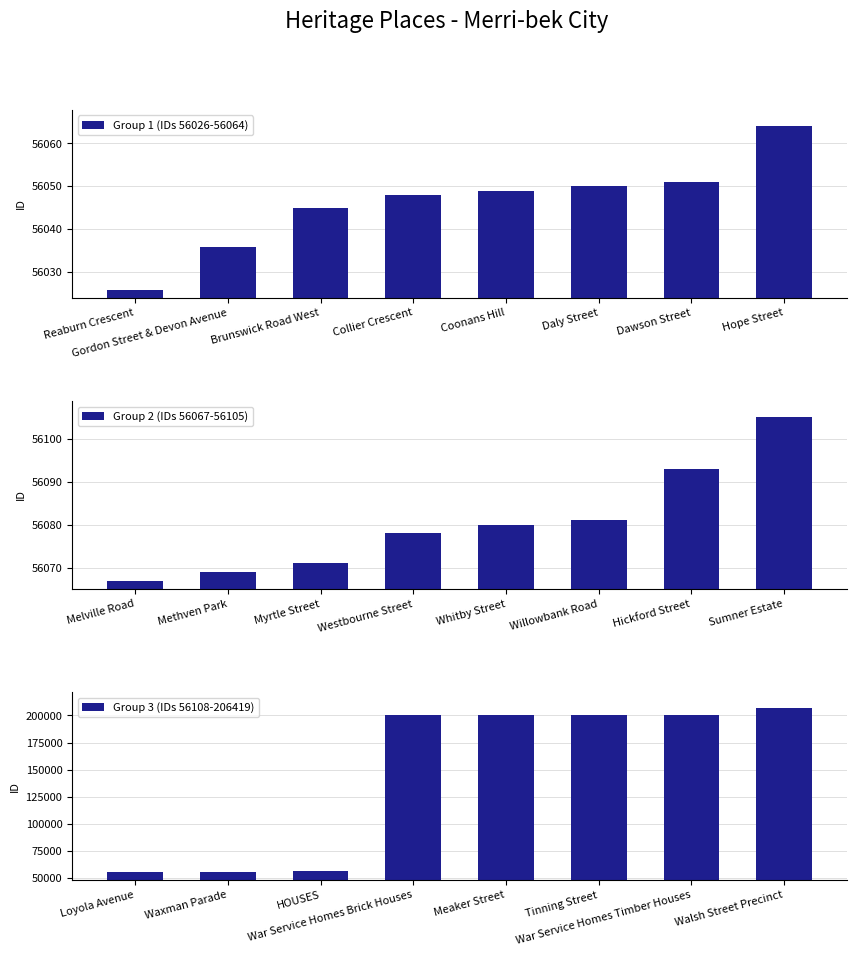

How many values in the Group 2 (IDs 56067-56105) series are below 56080?

4